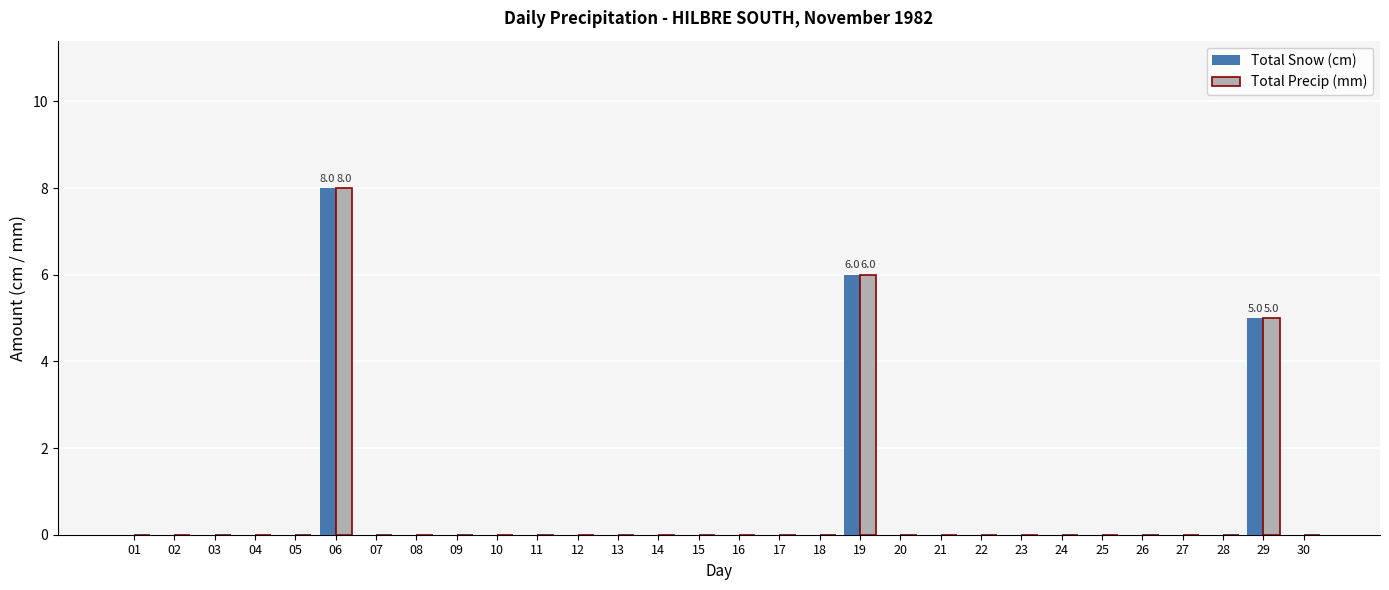

At which category is the sum across all series the highest?

06